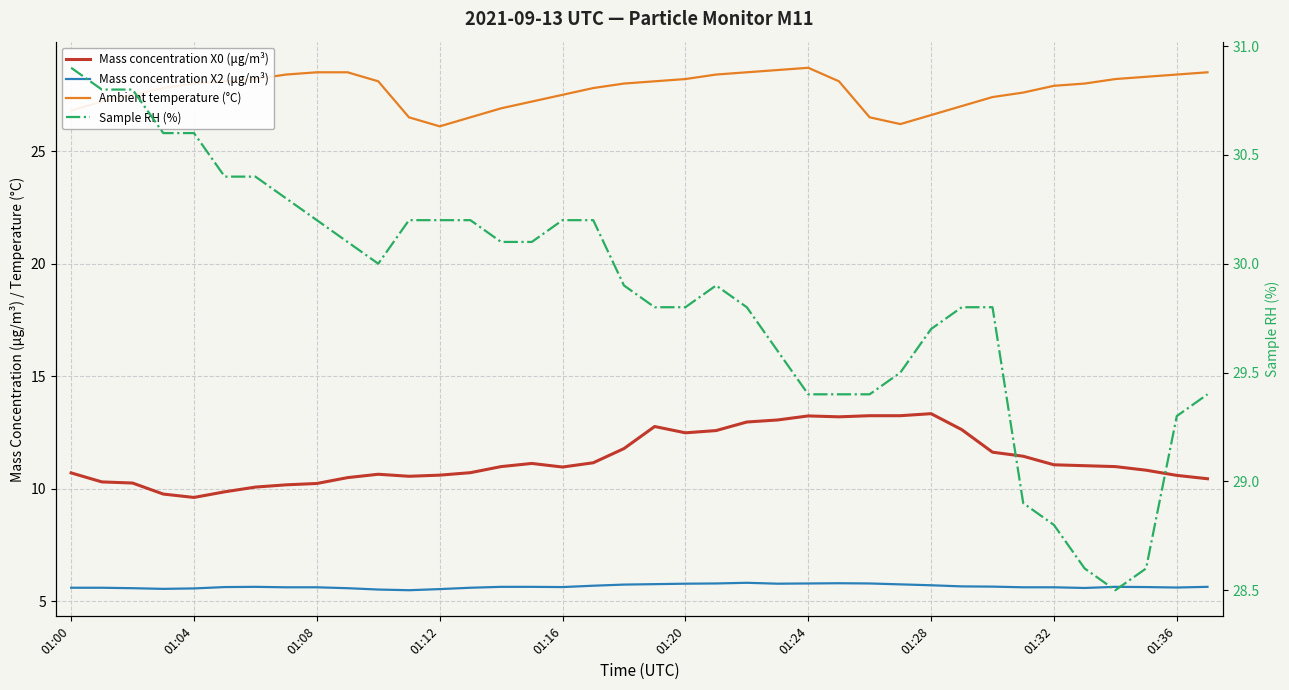

What is the label of the 3rd point from the left?

01:08